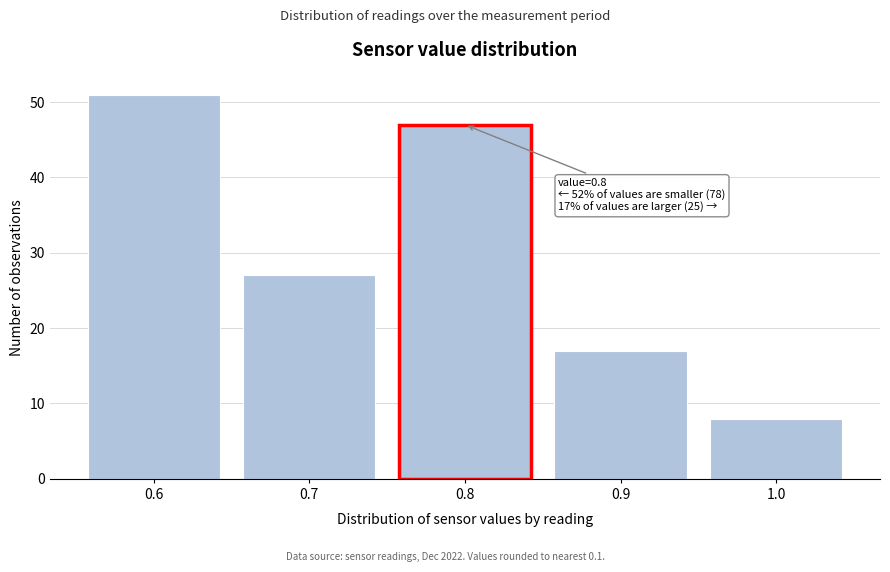

Reading right to left, what are all the values shown in this chart?

8	17	47	27	51